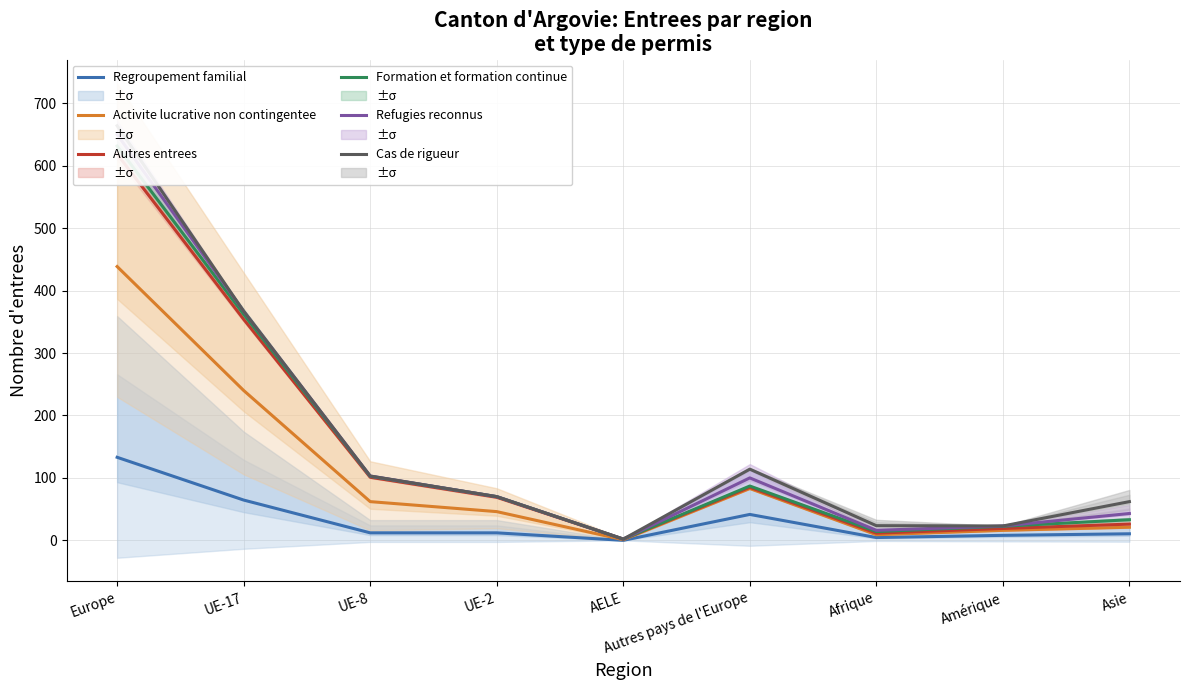

What is the spread (max minus min) of values at UE-17?

302.5